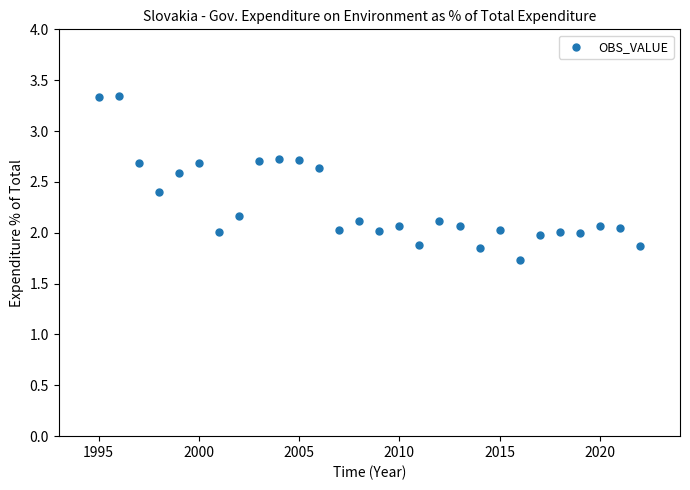

What is the range of Y values (max minus min)?

1.6